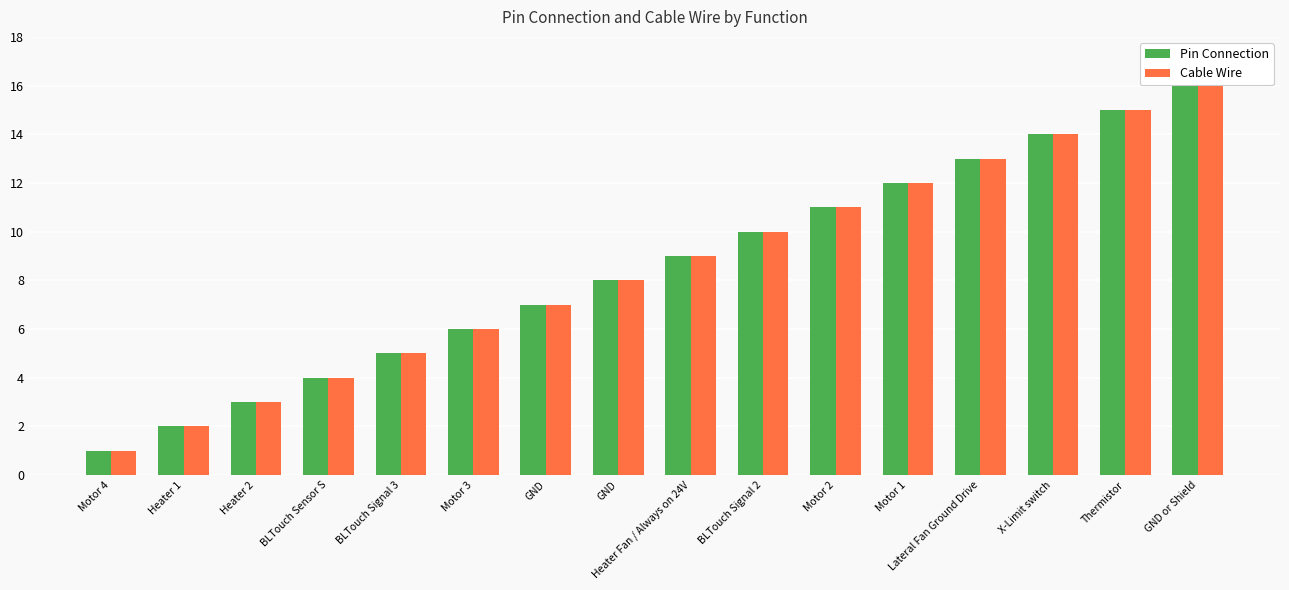

Rank the categories by Pin Connection value from highest to lowest.

GND or Shield, Thermistor, X-Limit switch, Lateral Fan Ground Drive, Motor 1, Motor 2, BLTouch Signal 2, Heater Fan / Always on 24V, GND, GND, Motor 3, BLTouch Signal 3, BLTouch Sensor S, Heater 2, Heater 1, Motor 4